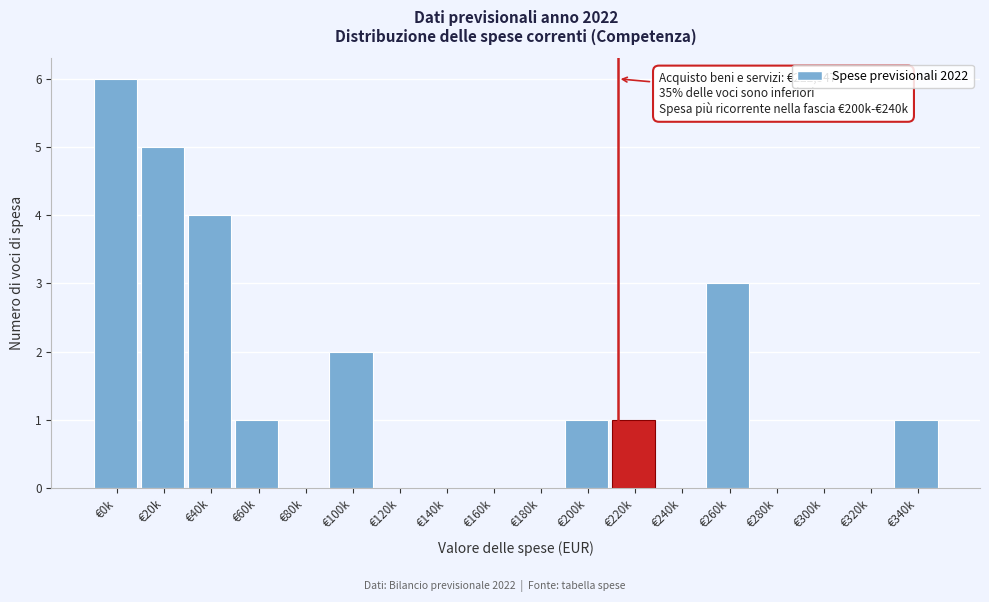

Reading left to right, extract all data points from this chart.

€0k=6	€20k=5	€40k=4	€60k=1	€80k=0	€100k=2	€120k=0	€140k=0	€160k=0	€180k=0	€200k=1	€220k=1	€240k=0	€260k=3	€280k=0	€300k=0	€320k=0	€340k=1